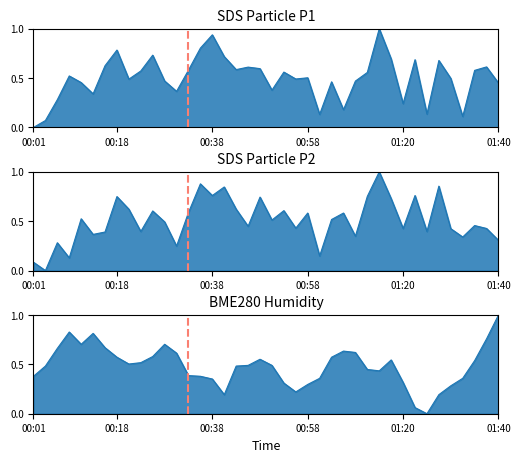

How many lines are shown in the chart?

3